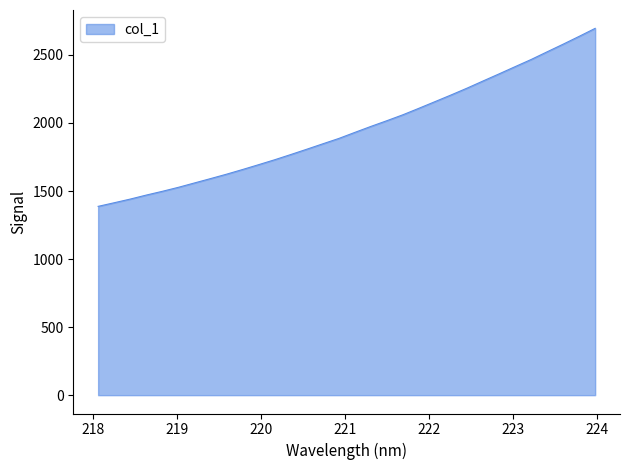

What is the greatest value displayed?

2695.2